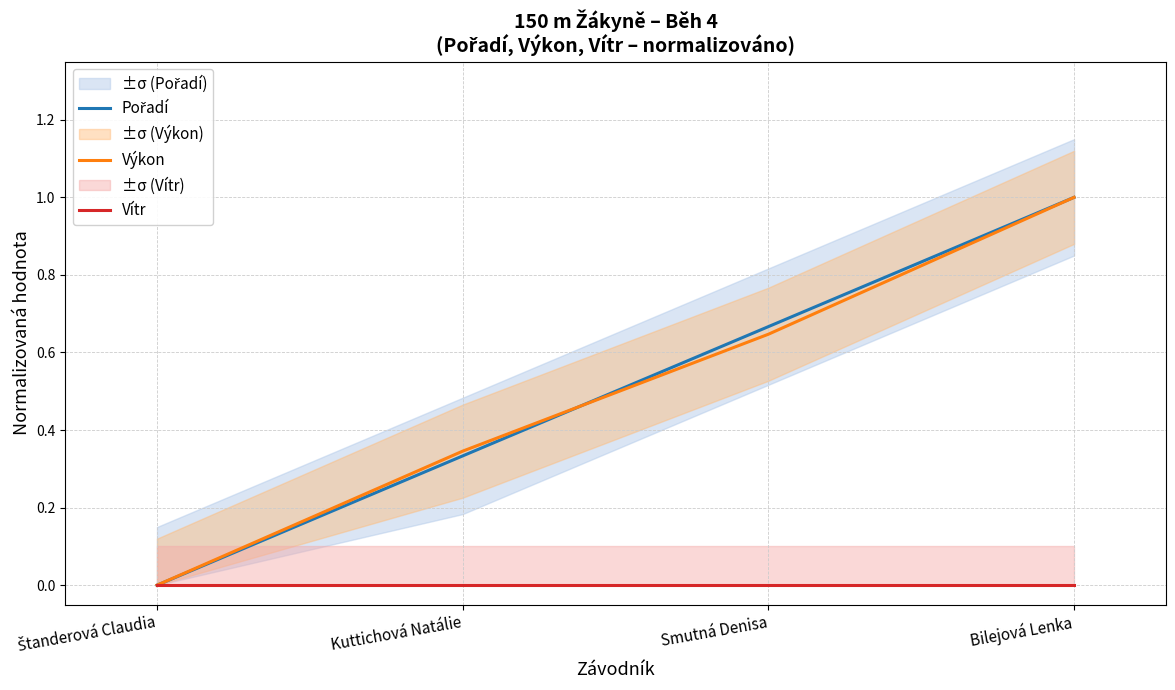

Reading right to left, extract all data points from this chart.

Pořadí: Bilejová Lenka=1.0	Smutná Denisa=0.7	Kuttichová Natálie=0.3	Štanderová Claudia=0.0
Výkon: Bilejová Lenka=1.0	Smutná Denisa=0.6	Kuttichová Natálie=0.3	Štanderová Claudia=0.0
Vítr: Bilejová Lenka=0.0	Smutná Denisa=0.0	Kuttichová Natálie=0.0	Štanderová Claudia=0.0